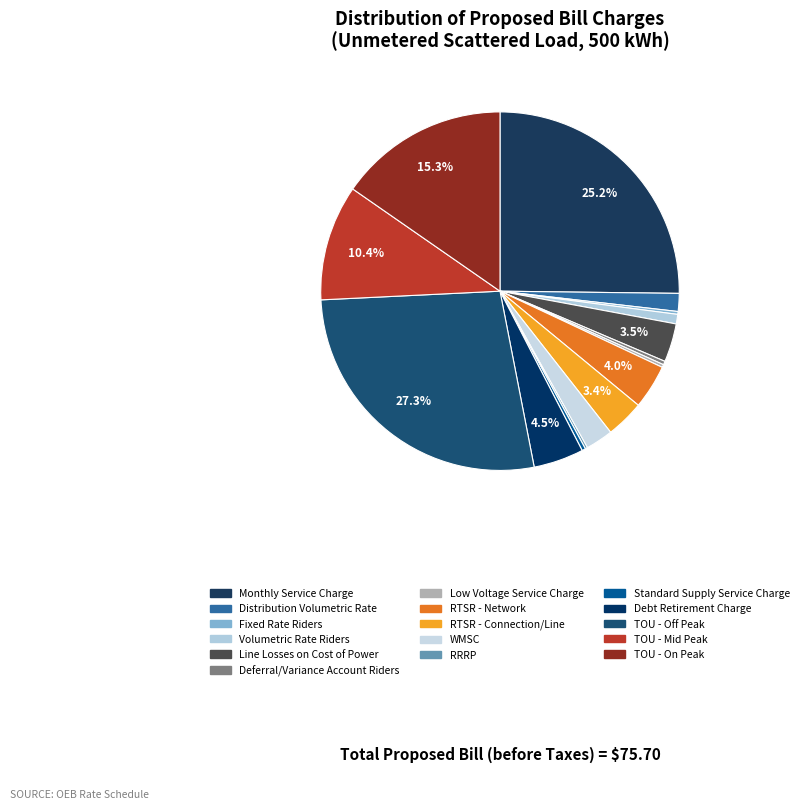

To the nearest percent, what is the average slice percentage?

6%